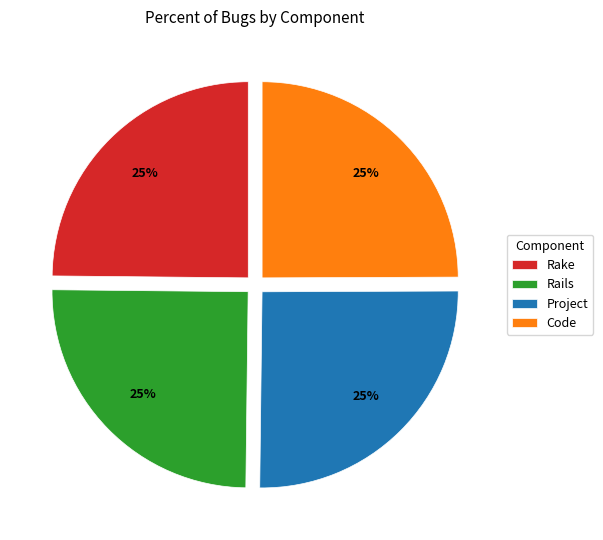

To the nearest percent, what is the combined percentage of Project and Code?

50%